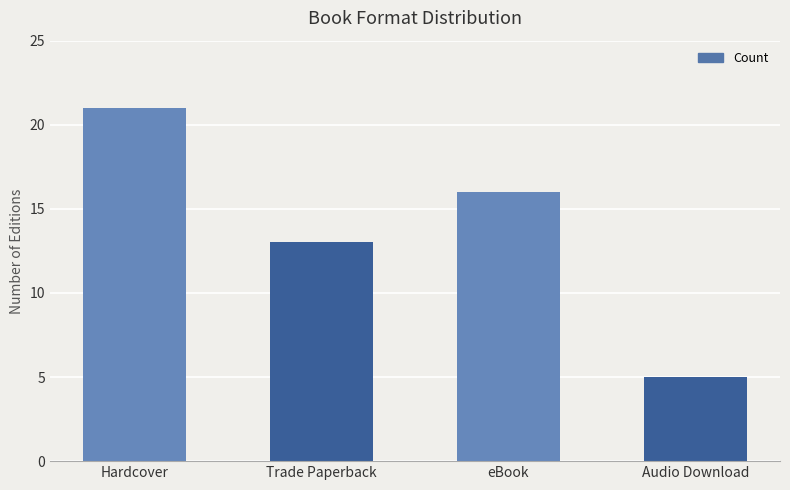

Where does the data first go above 16?

Hardcover